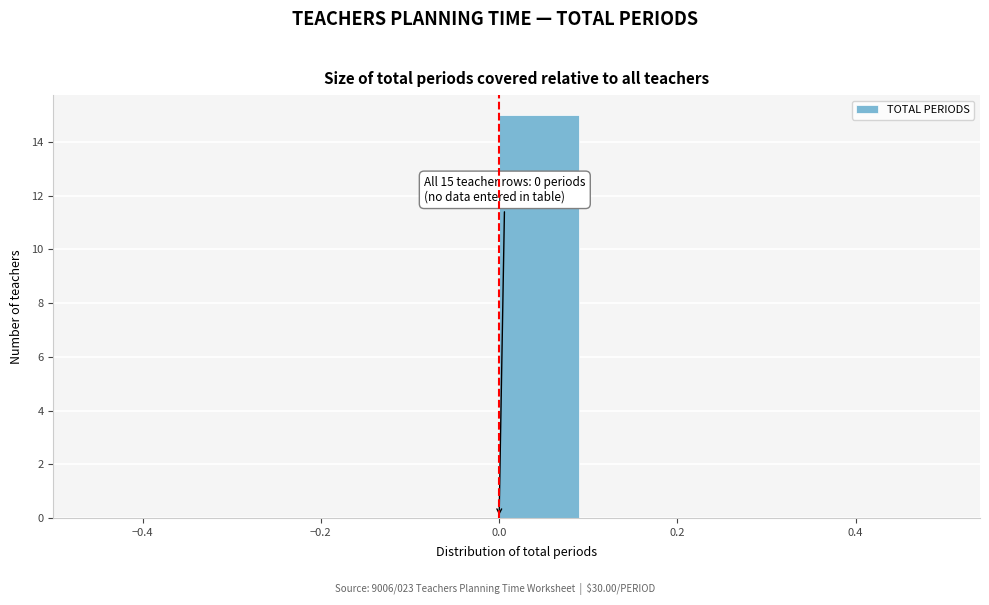

Which range on the x-axis has the tallest bar?

0.0 to 0.1